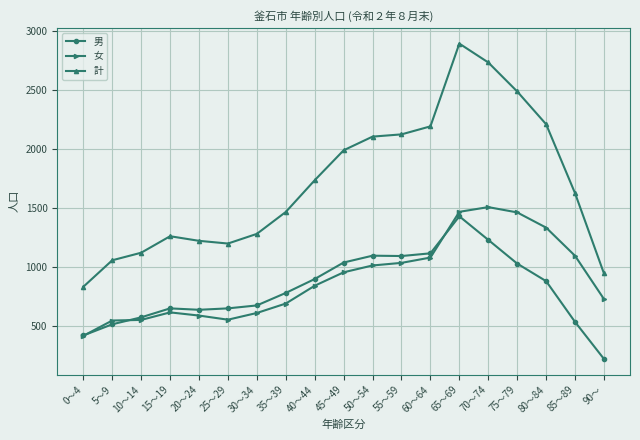

What is the difference between the highest and lowest values at 65～69?

1465